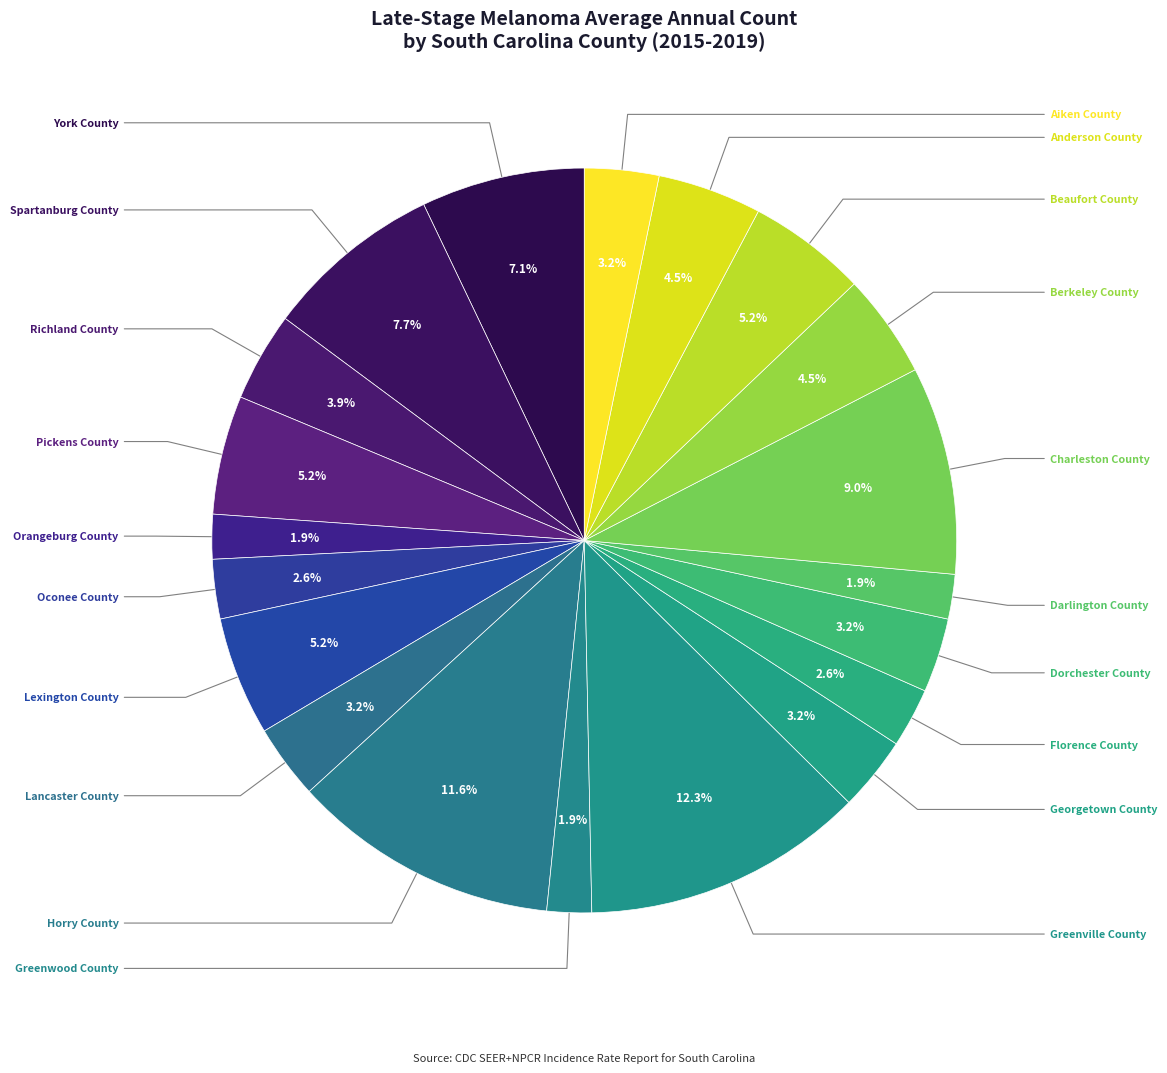

Count the number of slices in the pie.

20